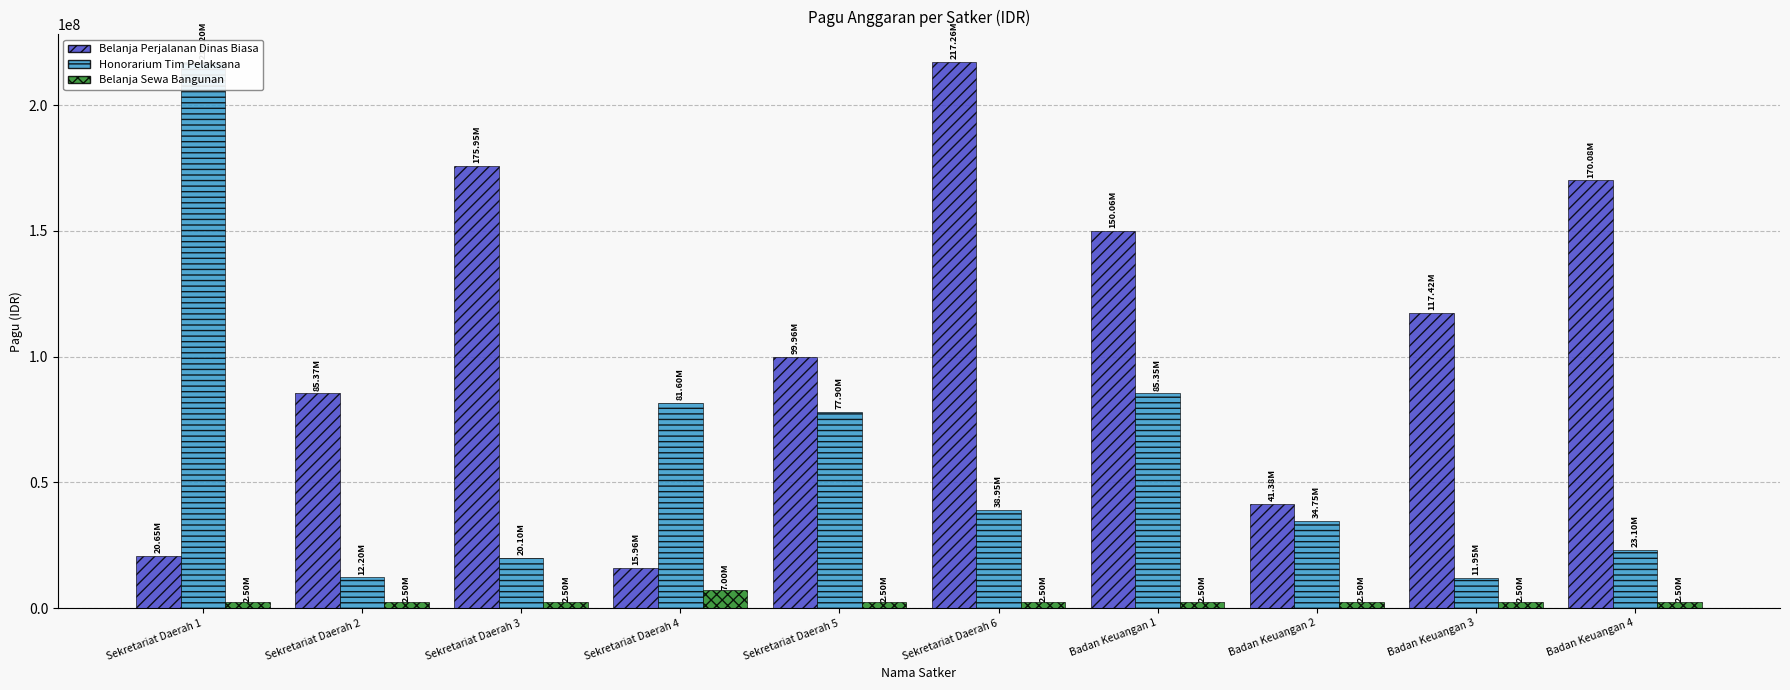

At how many categories does at least one series exceed 43658715?

9